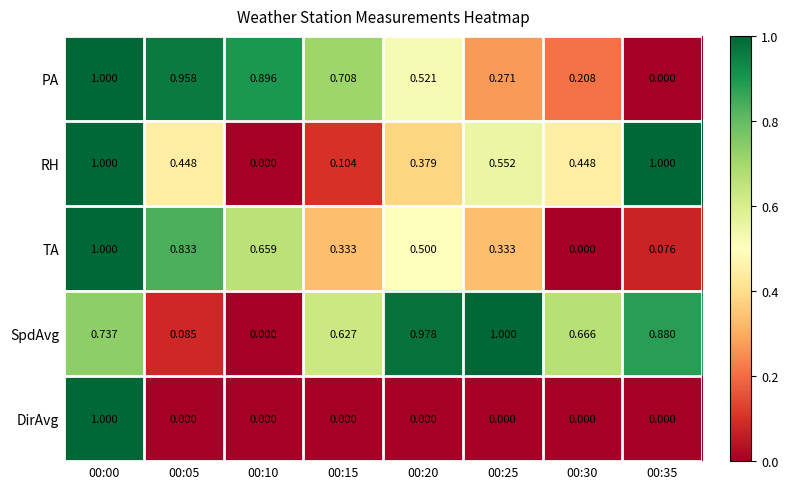

Which series changed the most between 00:30 and 00:35?

RH